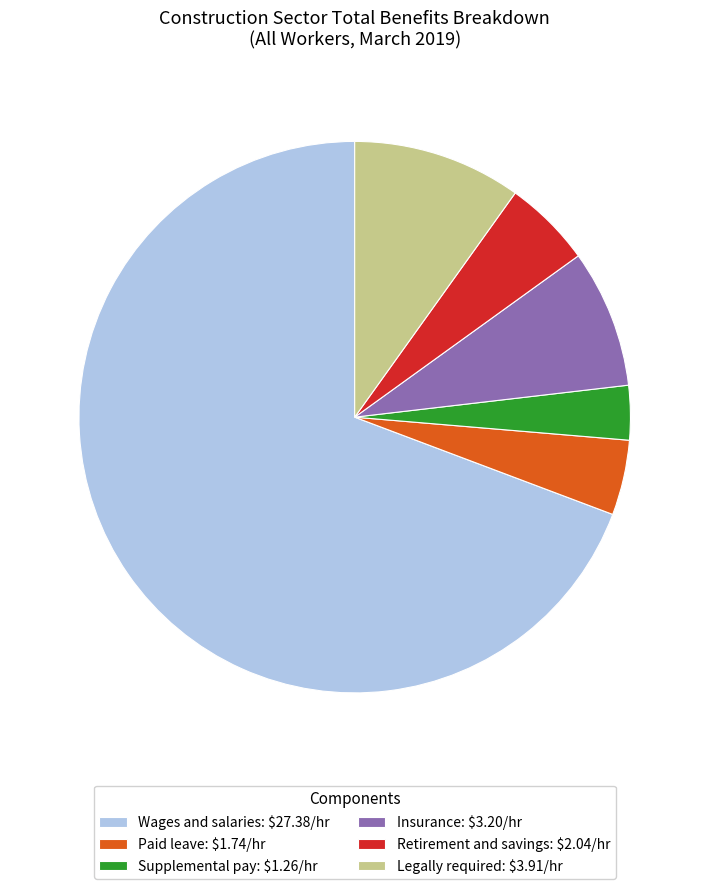

Count the number of slices in the pie.

6